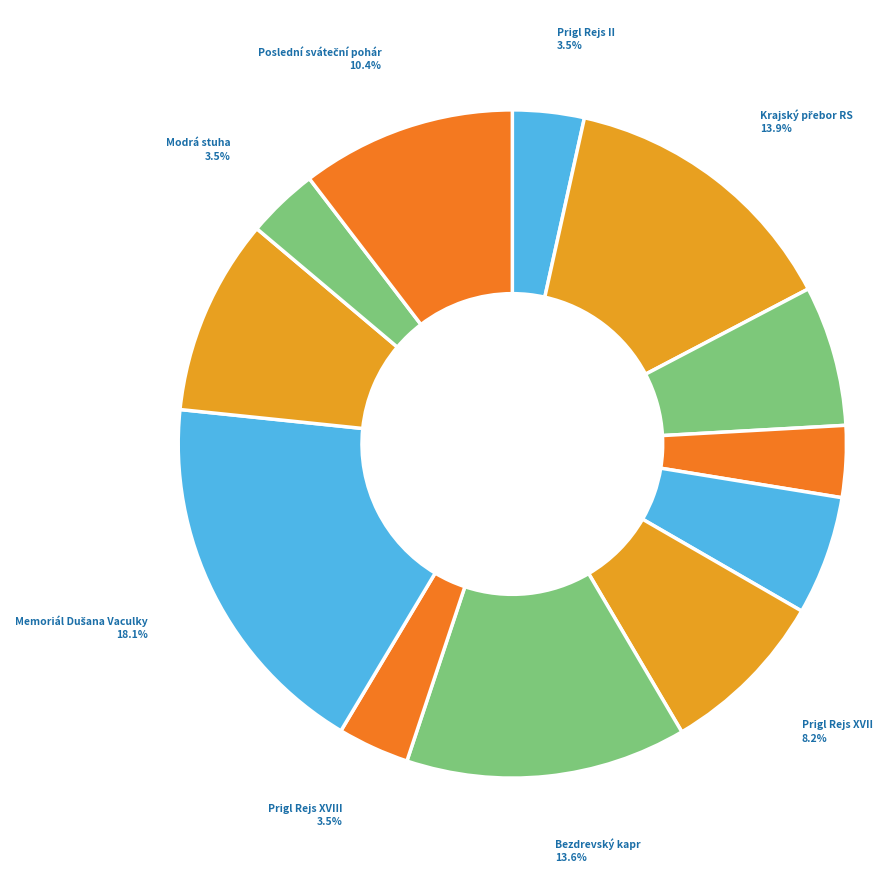

Is the sum of Prigl Rejs VIII and Prigl Rejs XVIII greater than half?

No